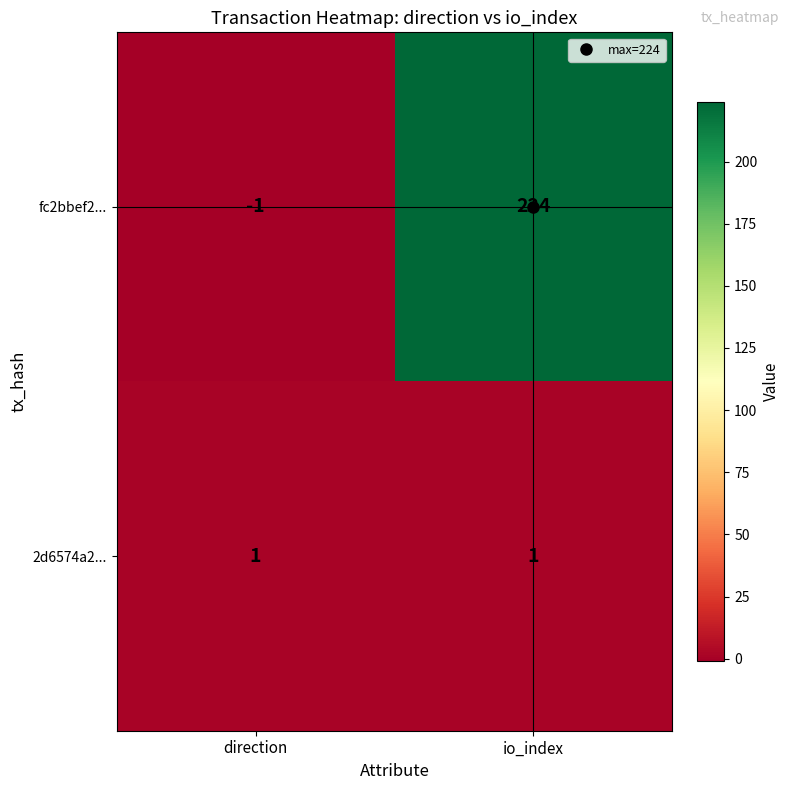

Which series changed the most between direction and io_index?

fc2bbef2...